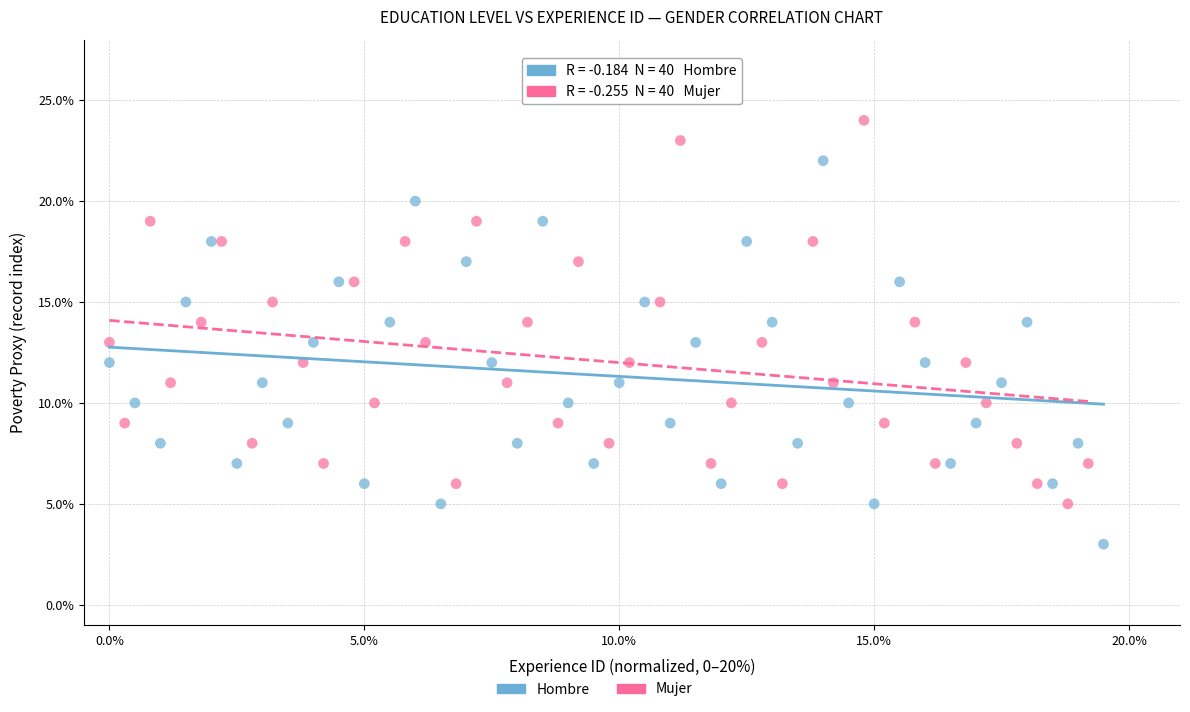

Which series reaches the maximum Y coordinate?

Mujer